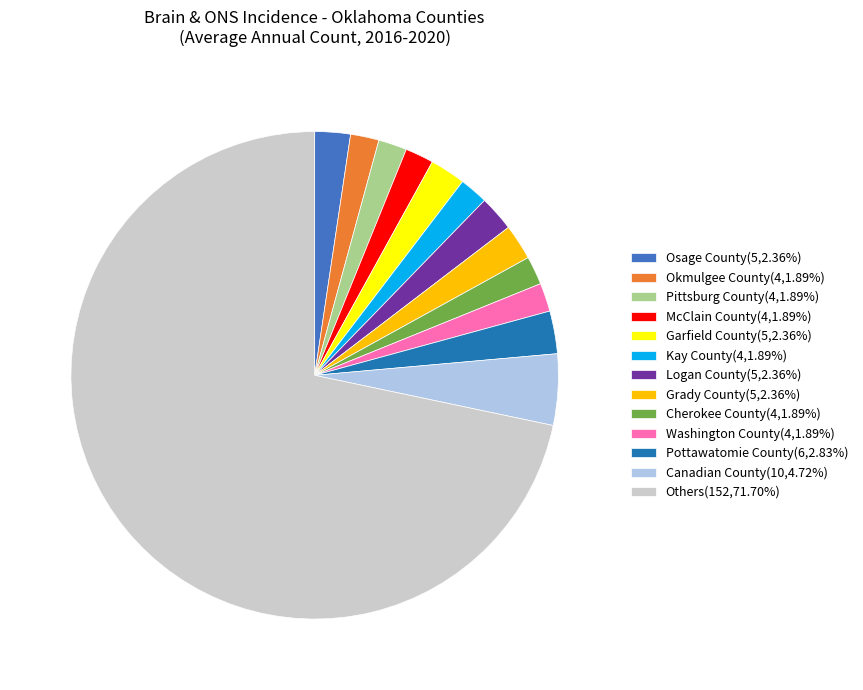

Approximately how many times larger is the value at Garfield County(5,2.36%) compared to Pittsburg County(4,1.89%)?

1.3